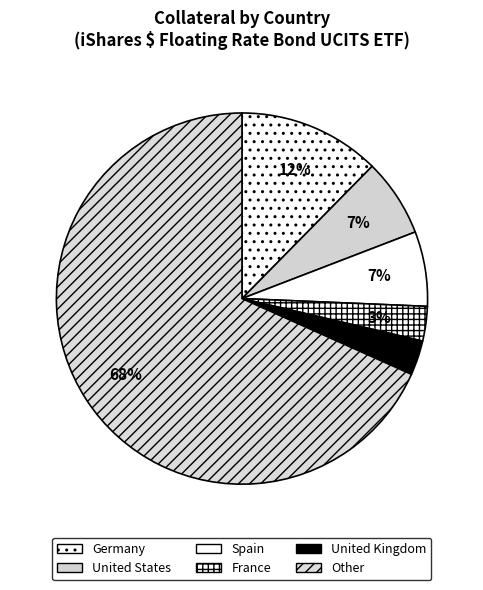

What percentage is the United Kingdom slice, to the nearest percent?

3%